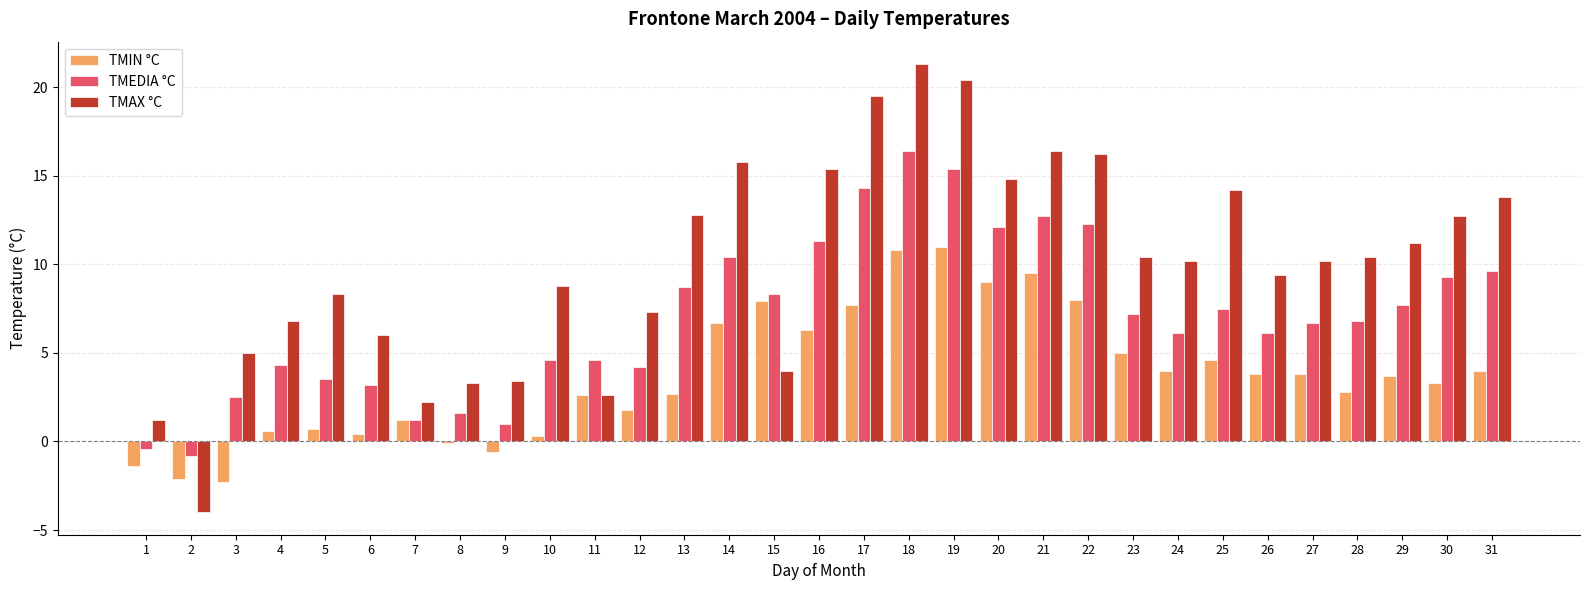

Which series has the largest total across all categories?

TMAX °C